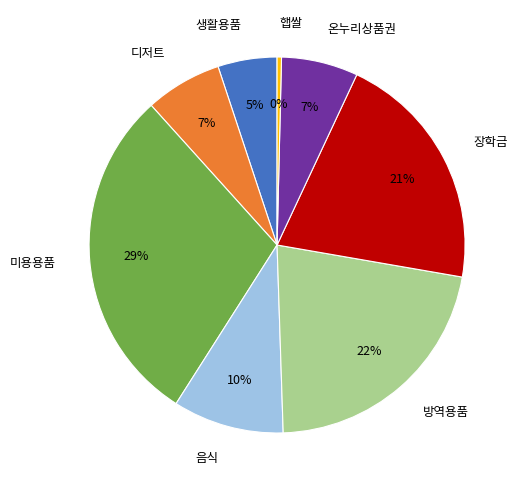

Combined, do 방역용품 and 햅쌀 account for over 50%?

No